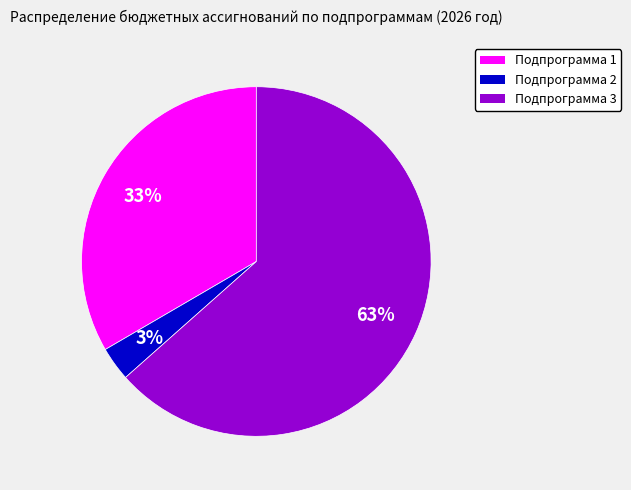

Count the number of slices in the pie.

3